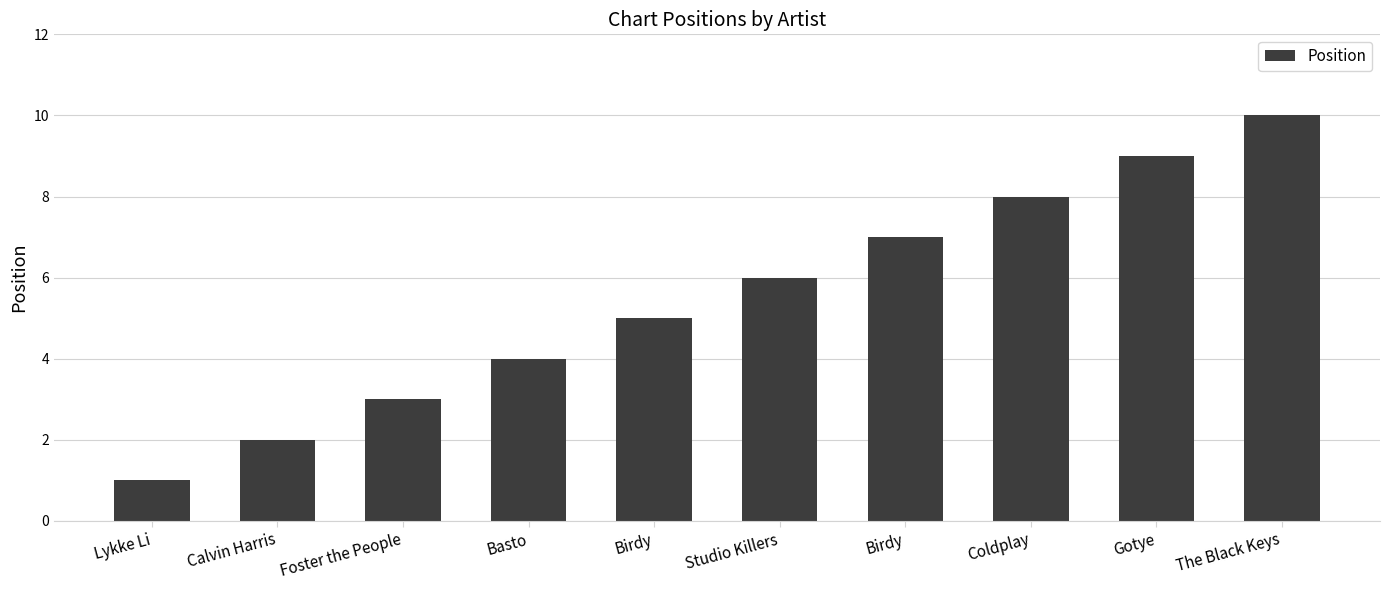

At which category does the chart reach its minimum across all series?

Lykke Li